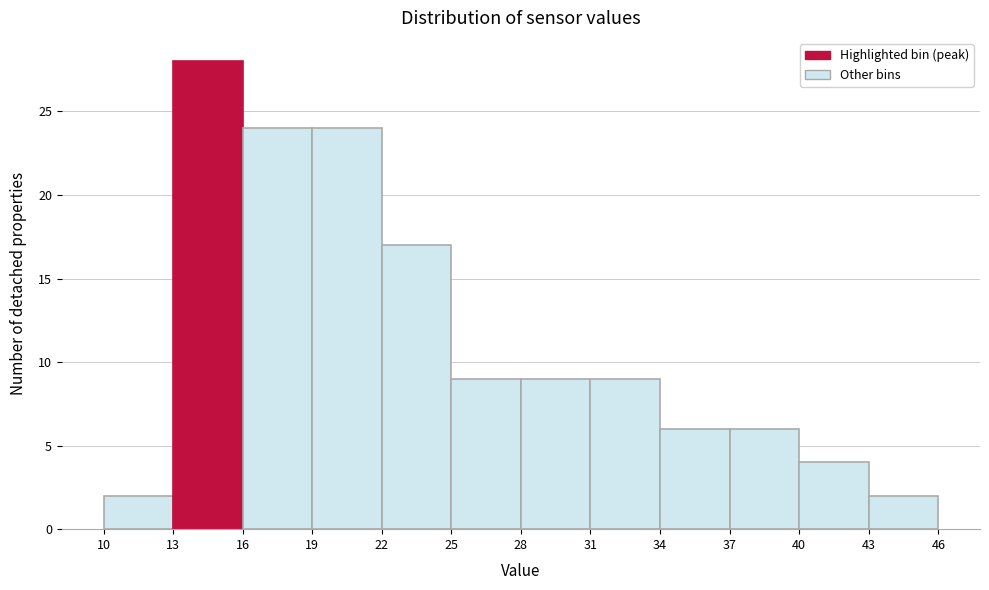

Reading left to right, list every bar in this chart as the range it spans on the x-axis followed by its height. The values are not printed on the chart, so give them approximately, as read against the axis.

10 to 13: 2
13 to 16: 28
16 to 19: 24
19 to 22: 24
22 to 25: 17
25 to 28: 9
28 to 31: 9
31 to 34: 9
34 to 37: 6
37 to 40: 6
40 to 43: 4
43 to 46: 2